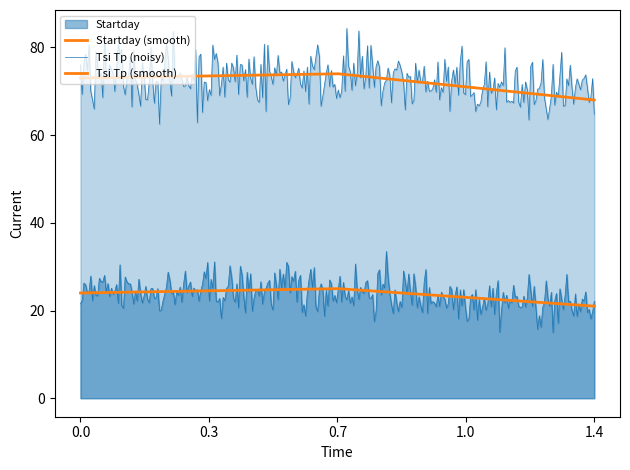

How many lines are shown in the chart?

4